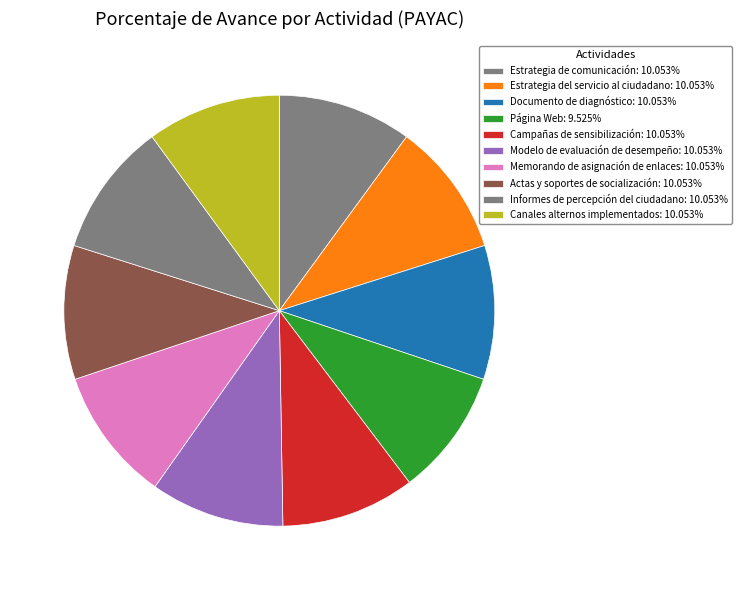

Combined, what portion of the pie is Estrategia del servicio al ciudadano and Campañas de sensibilización?

20.1%